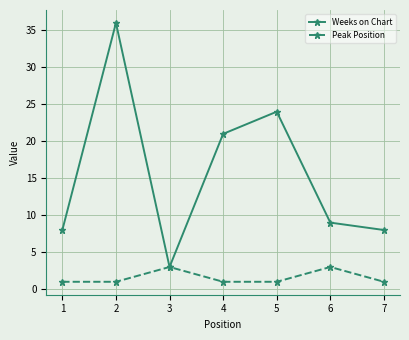

Rank the series by their average value, from highest to lowest.

Weeks on Chart, Peak Position